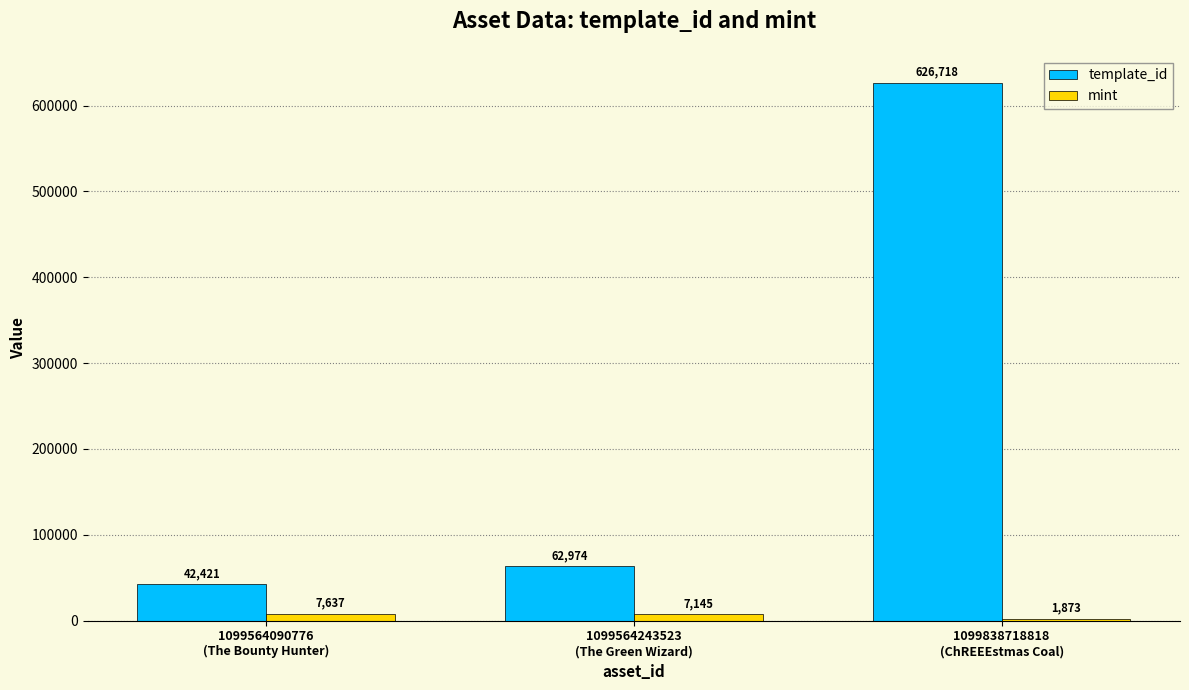

What is the maximum value for template_id?

626718